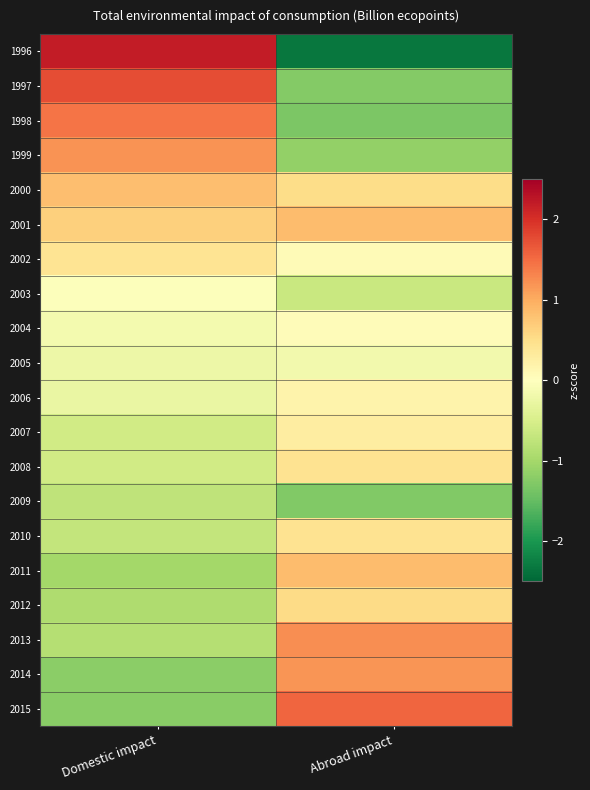

Which has a higher value, Domestic impact or Abroad impact?

Domestic impact